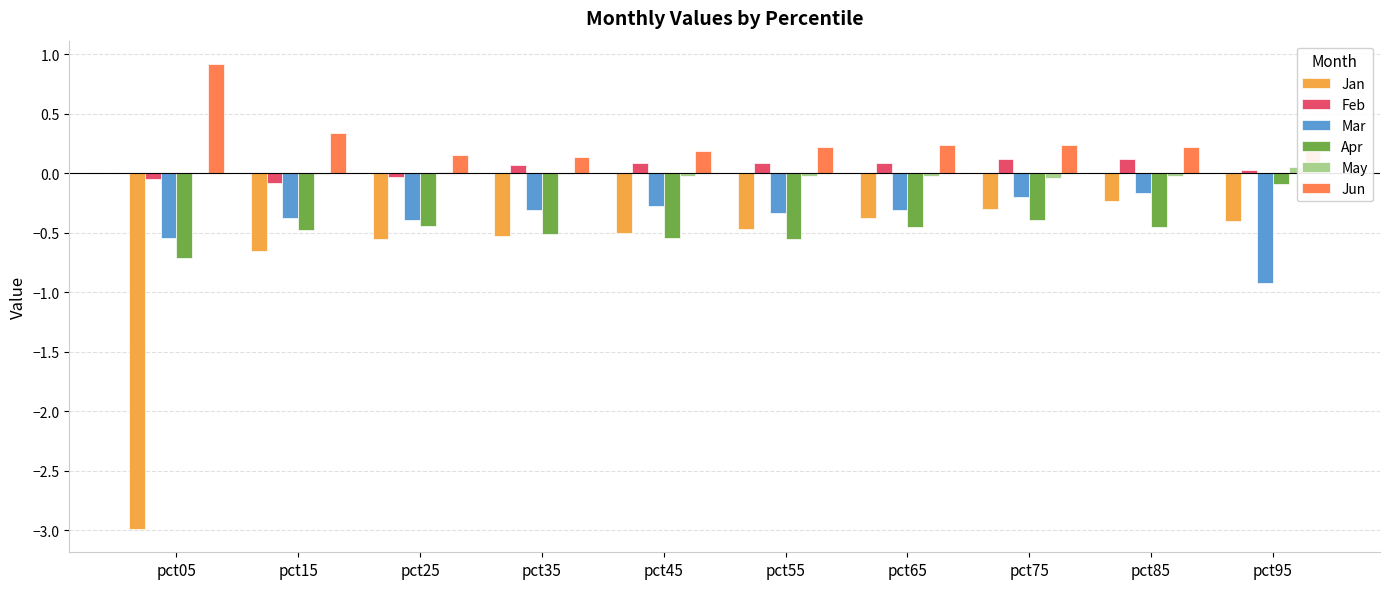

Is the value of May at pct75 greater than the value of Jun at pct65?

No